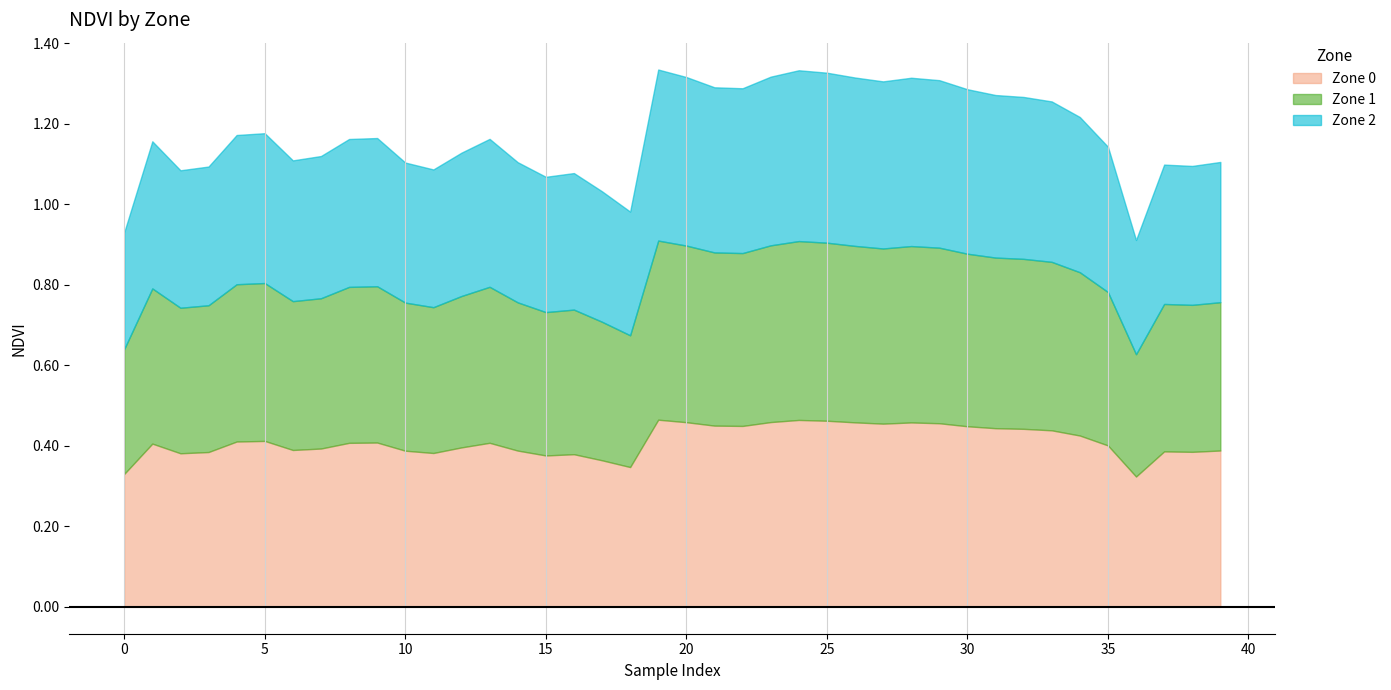

Which category has the lowest value across all series?

36